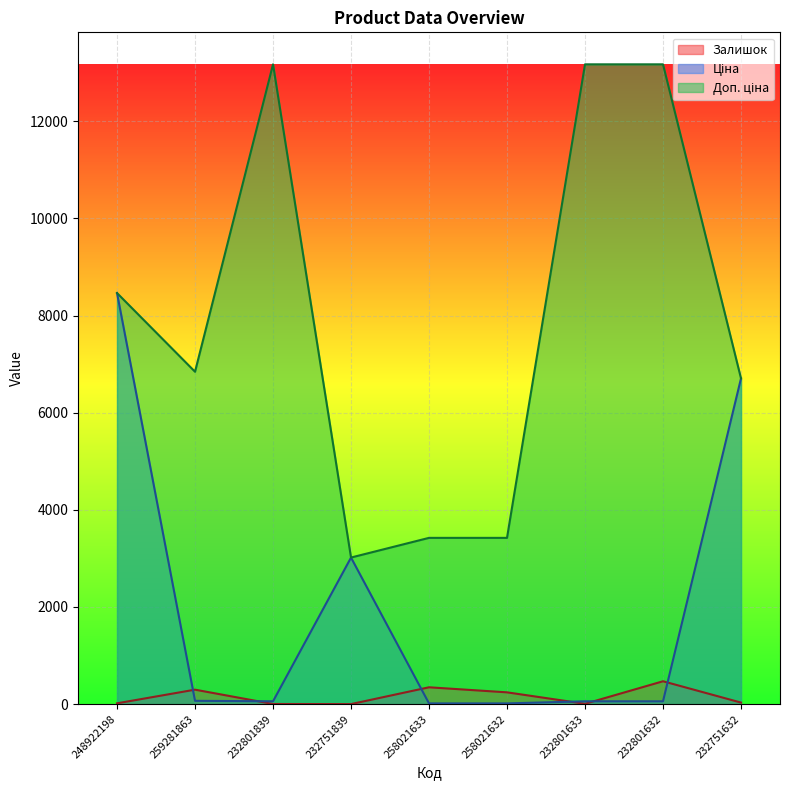

What position from the right is 259281863?

8